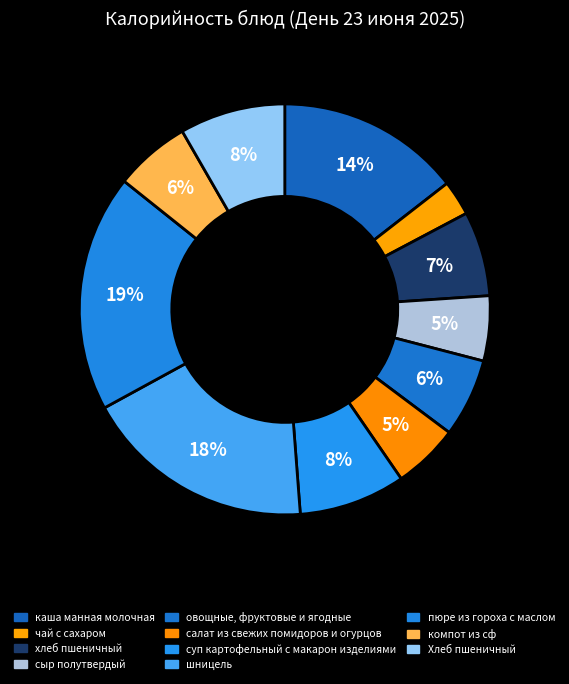

To the nearest percent, what is the difference between the largest and smallest slice percentages?

16%